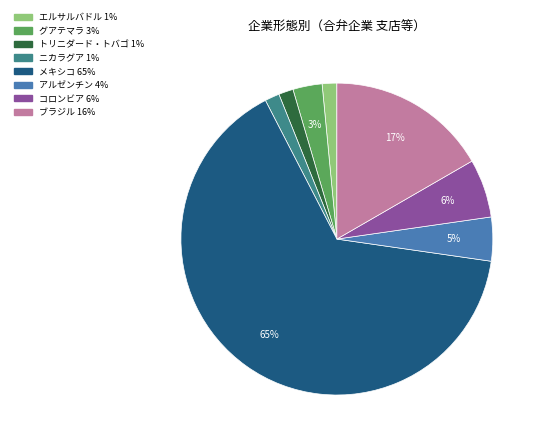

Does any single category account for the majority?

Yes